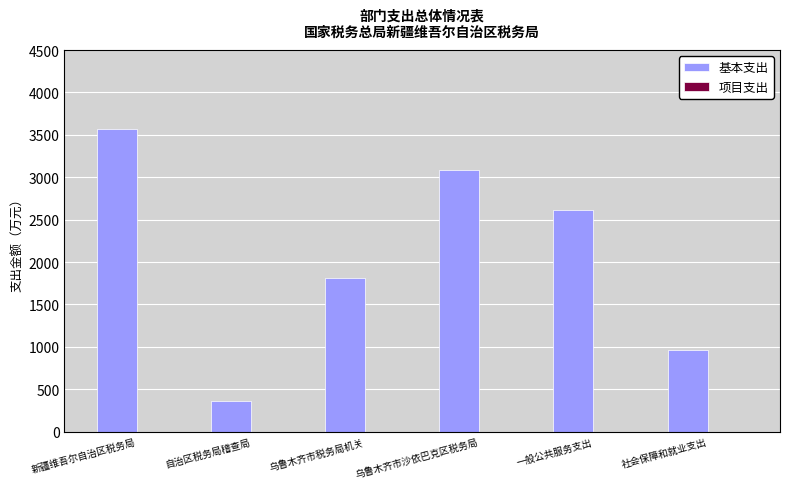

Between 乌鲁木齐市税务局机关 and 乌鲁木齐市沙依巴克区税务局, which is larger?

乌鲁木齐市沙依巴克区税务局